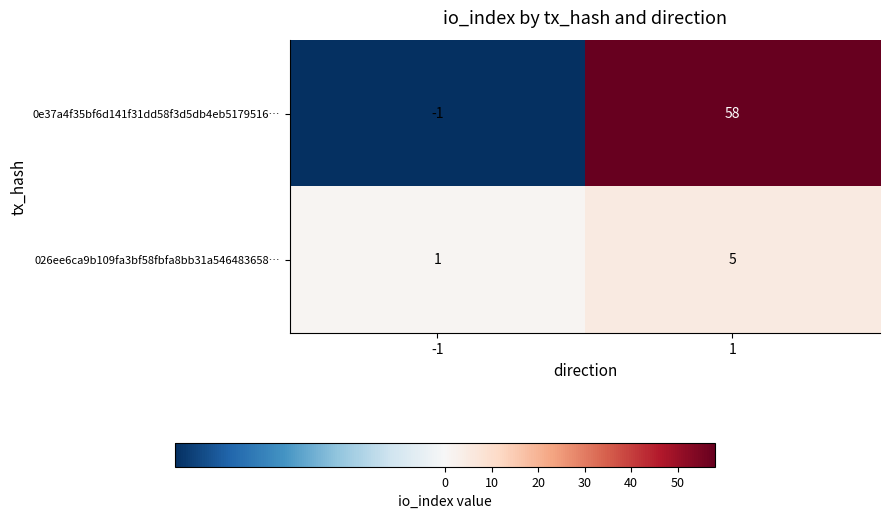

At which category is the sum across all series the highest?

1